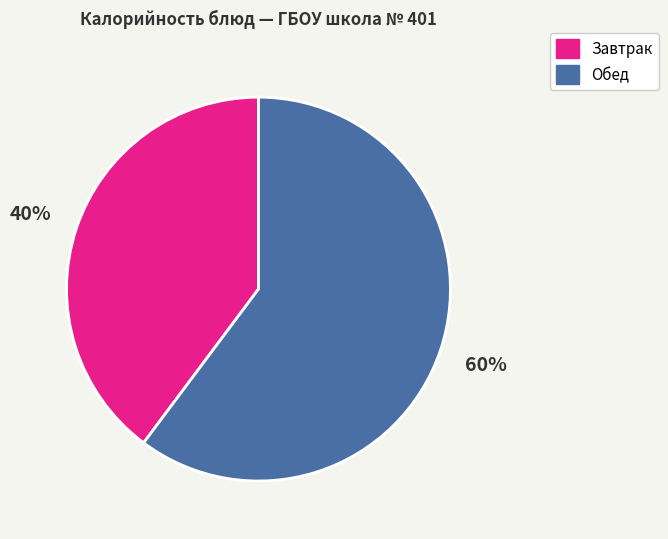

Rank the categories by value from lowest to highest.

Завтрак, Обед